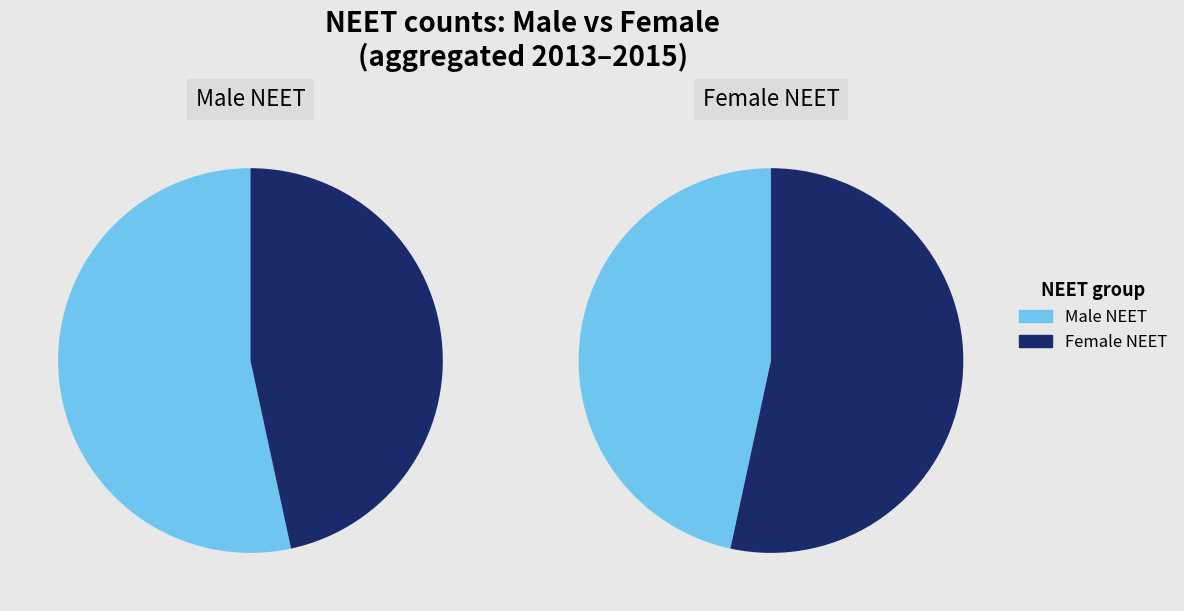

Is it true that October to December 2014 is 22% of the pie?

False